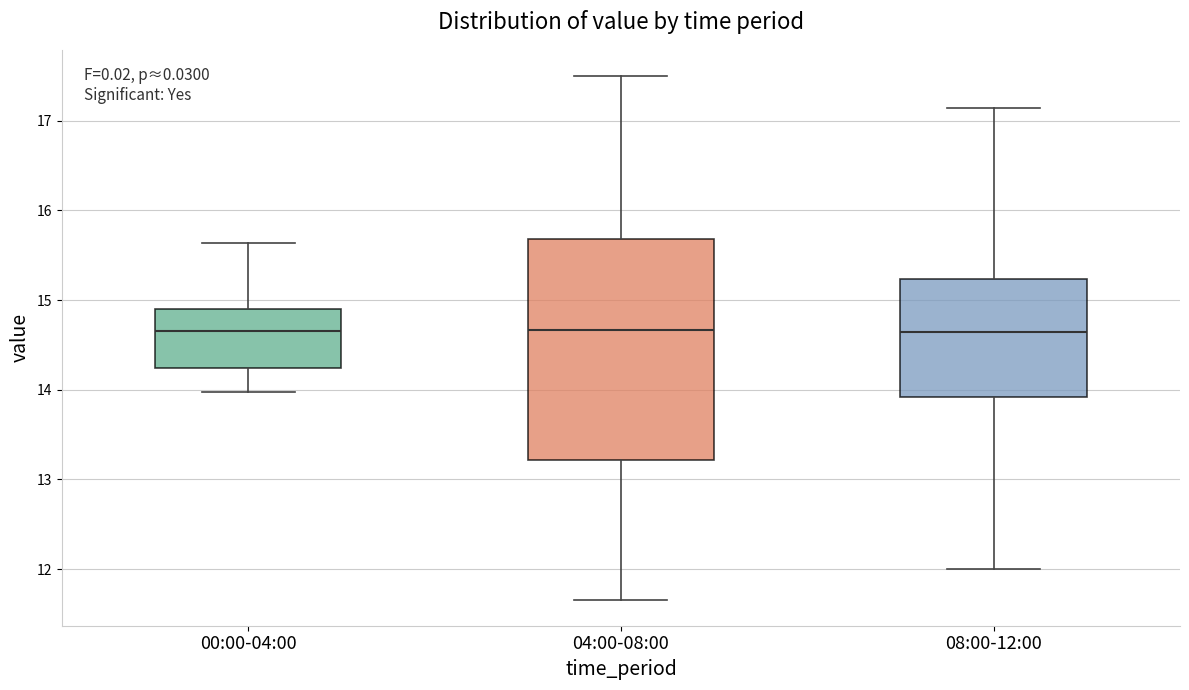

Which box is the tallest, from its lower edge to its upper edge?

04:00-08:00